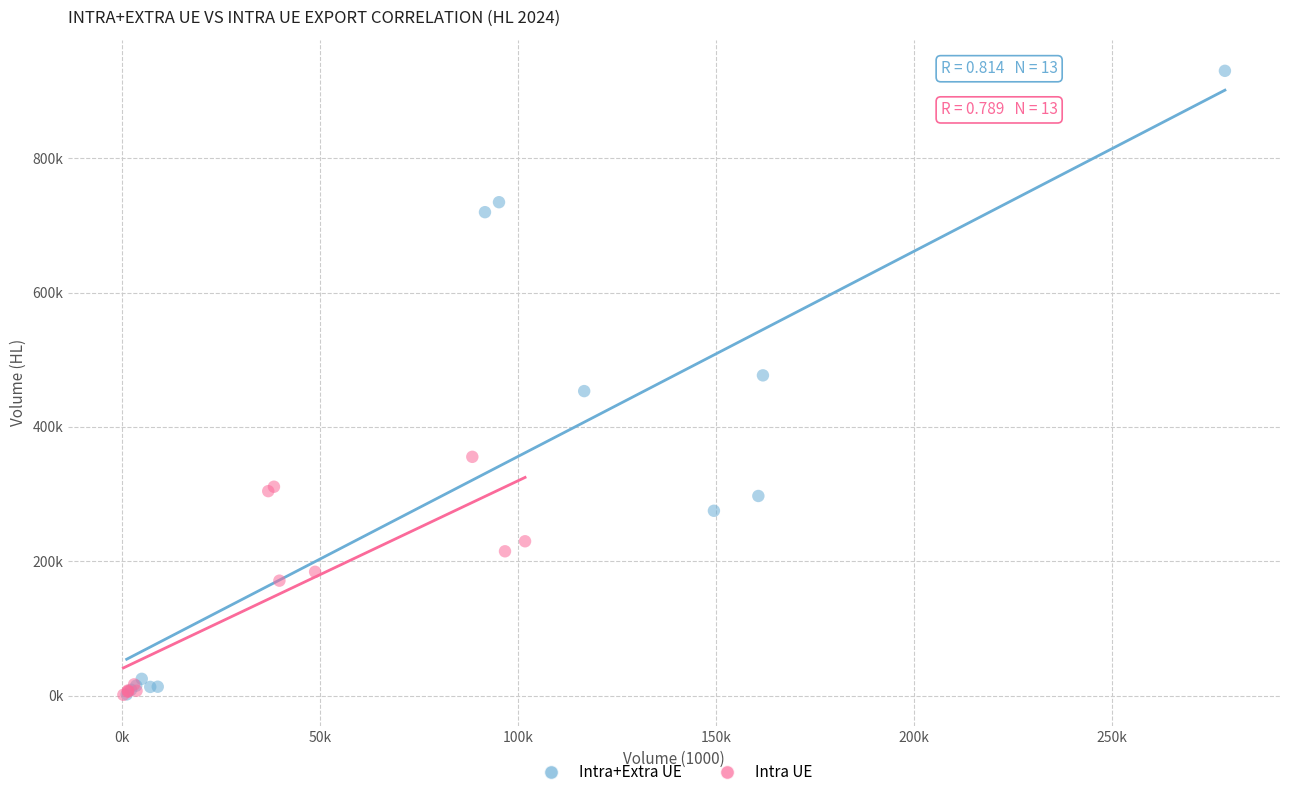

Which series has the widest spread of Y values?

Intra+Extra UE